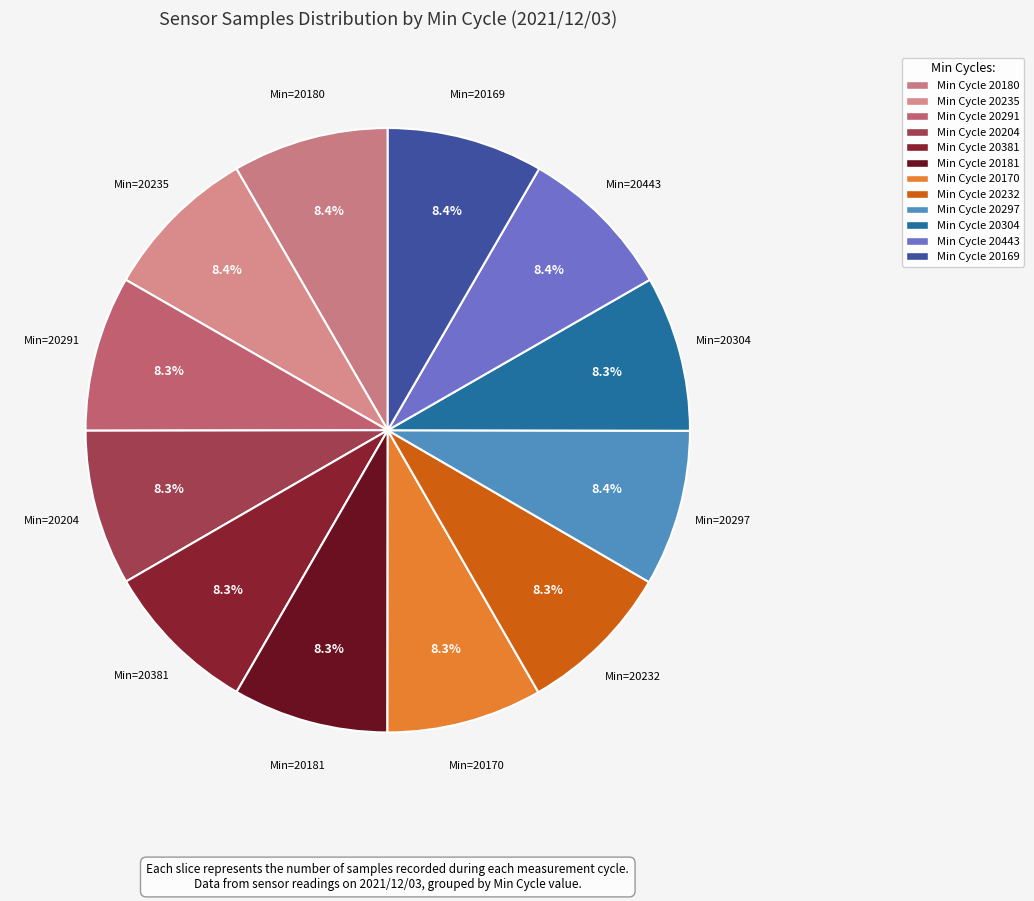

Does any single category account for the majority?

No